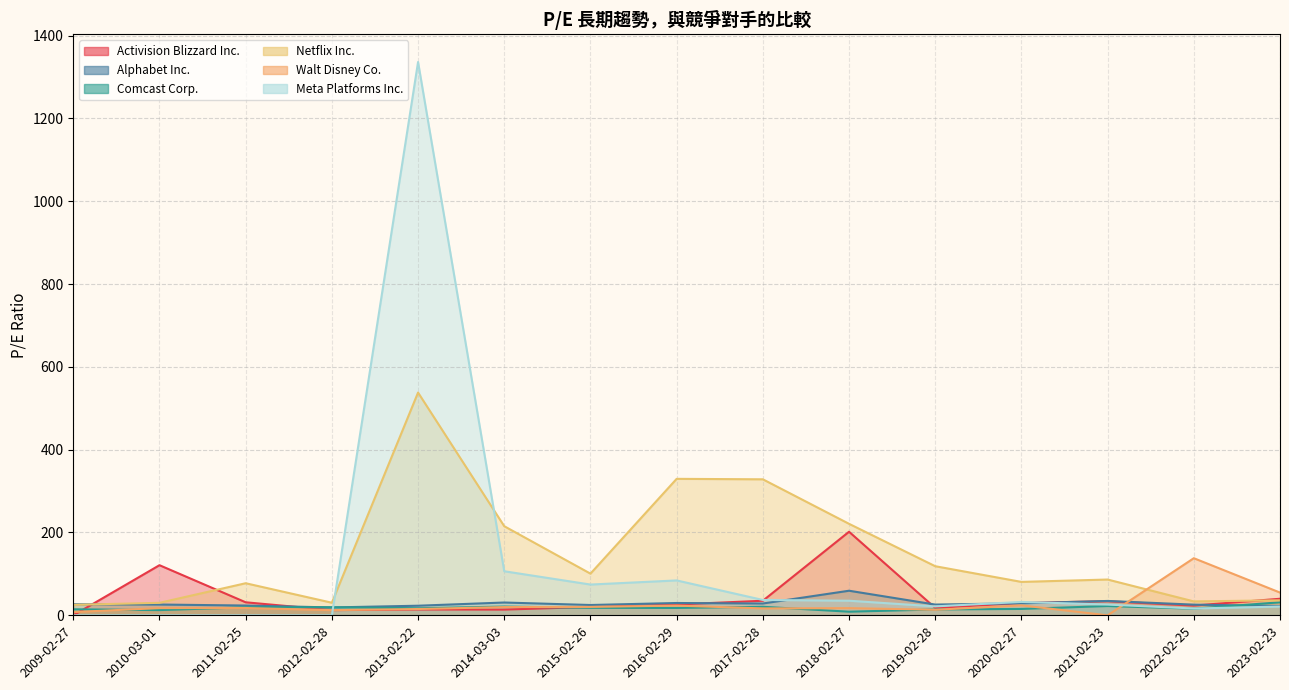

How many intersections are there between Activision Blizzard Inc. and Alphabet Inc.?

7